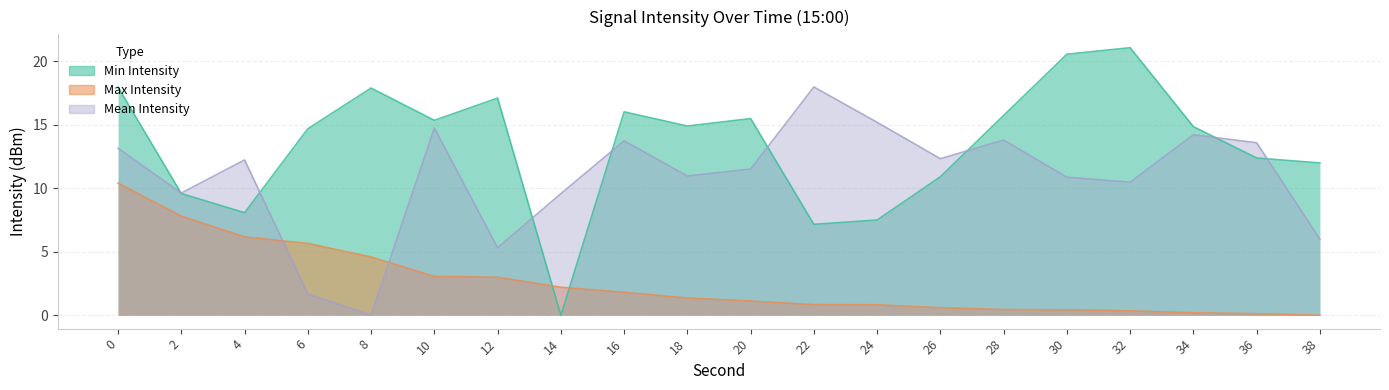

True or false: Max Intensity has more than 1 interior local peaks.

False